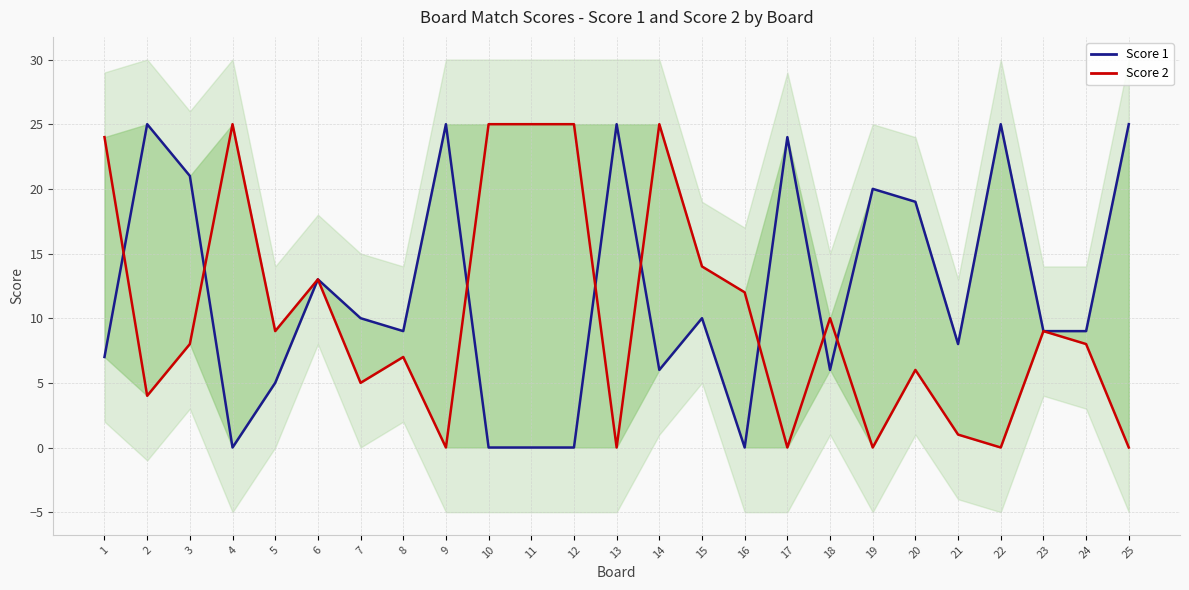

How many series are shown in this chart?

2